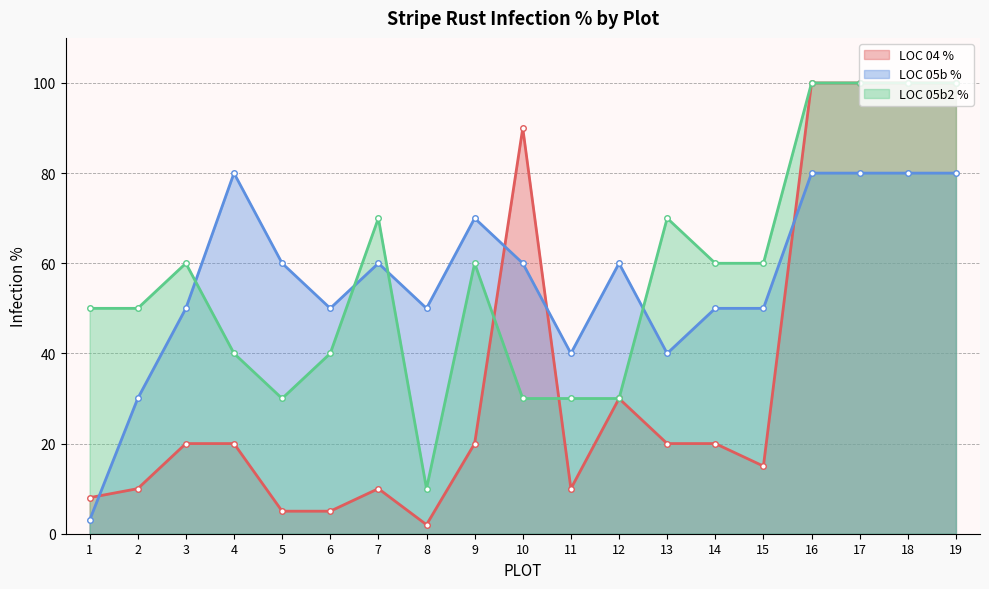

Reading left to right, list all the values displayed in this chart.

LOC 04 %: 8	10	20	20	5	5	10	2	20	90	10	30	20	20	15	100	100	100	100
LOC 05b %: 3	30	50	80	60	50	60	50	70	60	40	60	40	50	50	80	80	80	80
LOC 05b2 %: 50	50	60	40	30	40	70	10	60	30	30	30	70	60	60	100	100	100	100